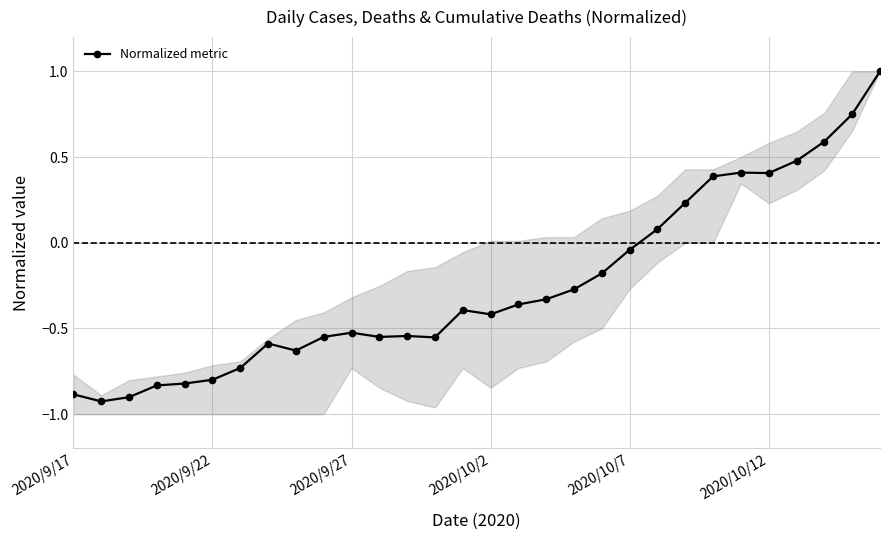

What is the highest value of the Normalized metric series?

1.0